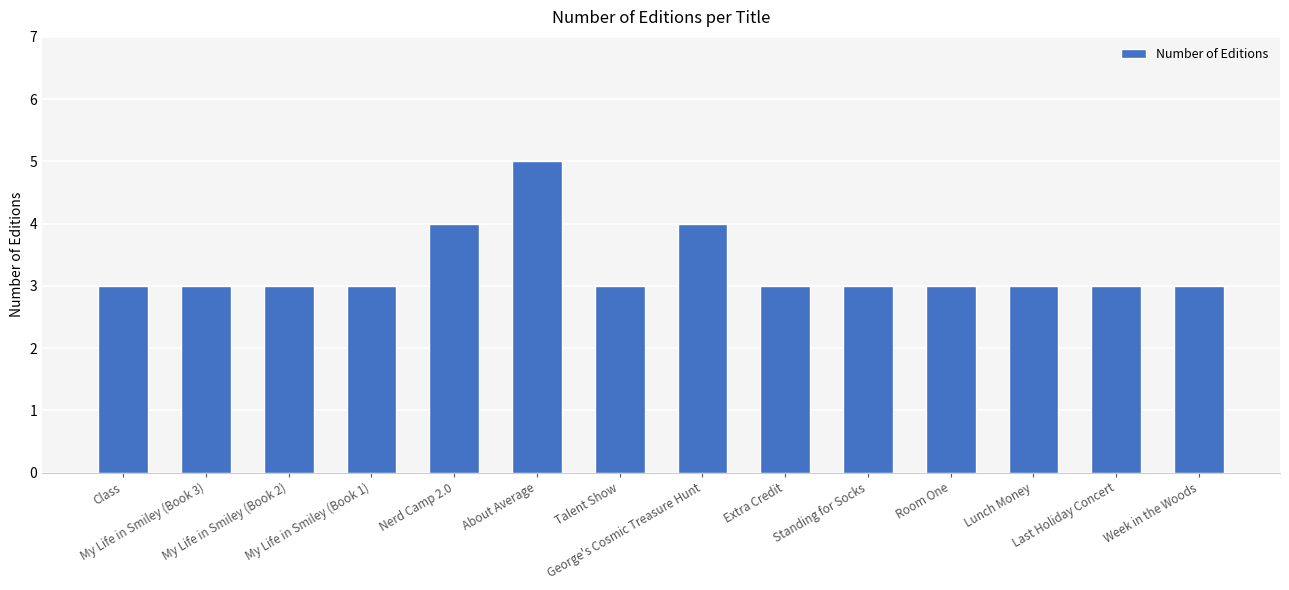

What is the greatest value displayed?

5